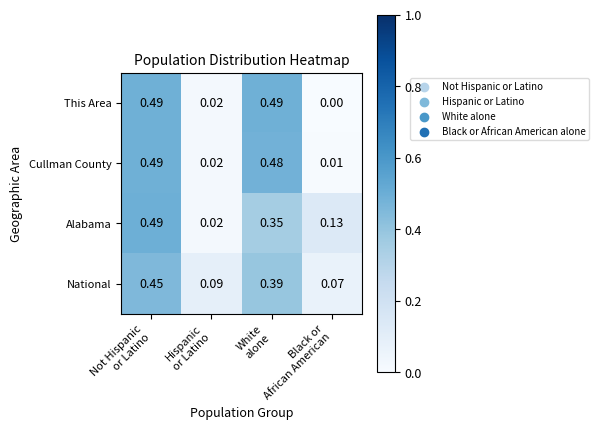

Which series has the largest range (max minus min)?

This Area